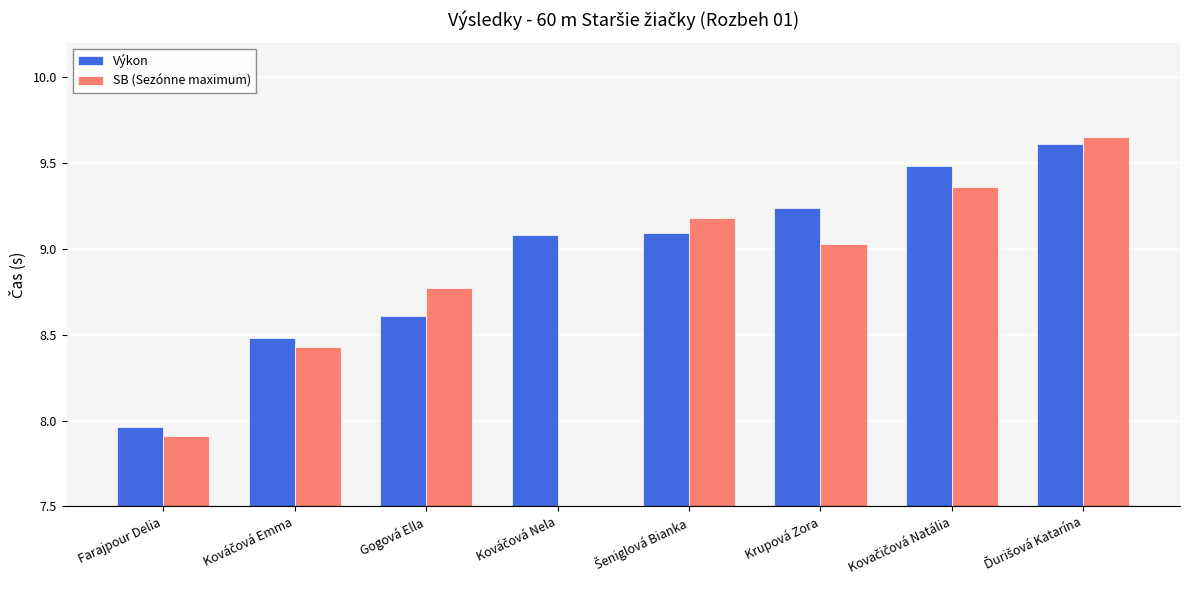

What is the sum of all Výkon values?

71.5